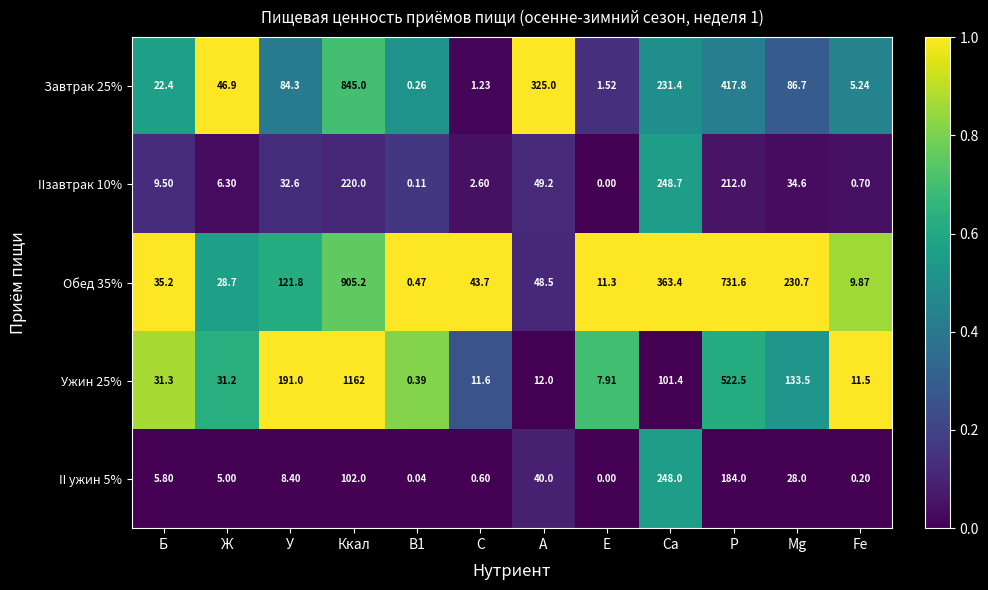

How many data points does each series have?

12